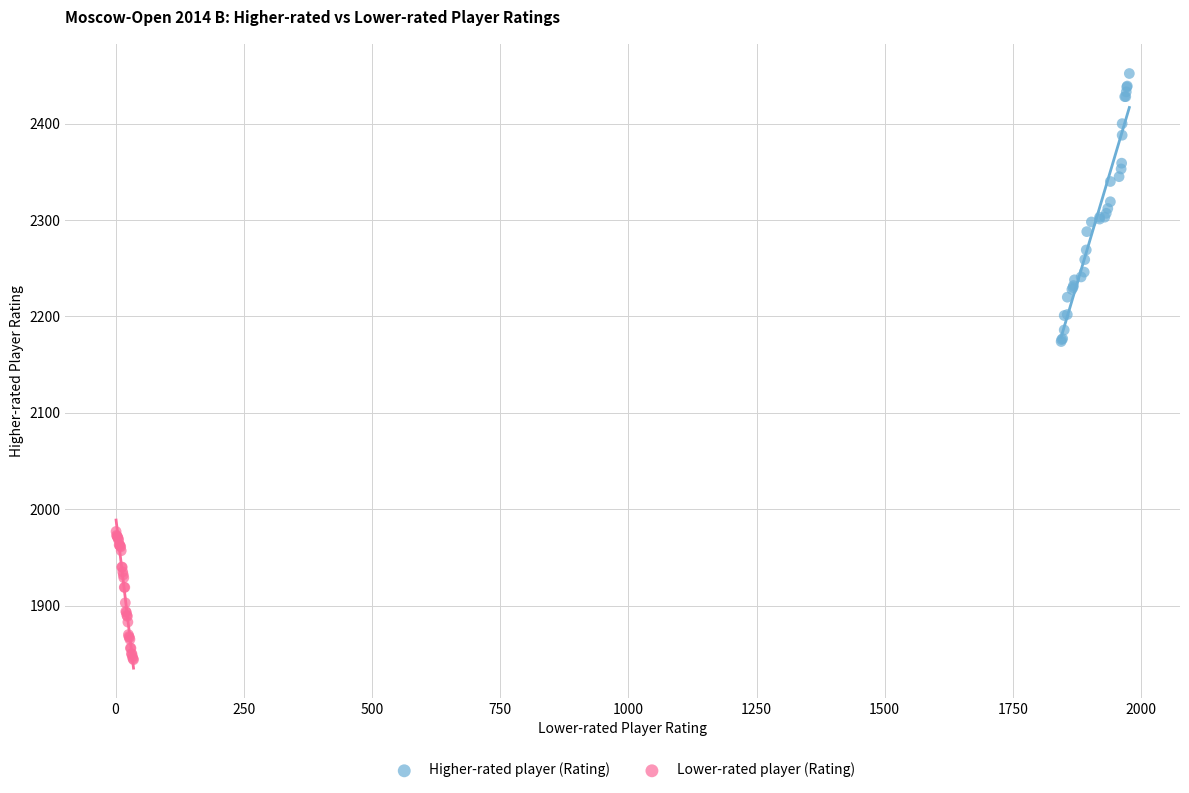

What are all the series names shown in the legend?

Higher-rated player (Rating), Lower-rated player (Rating)